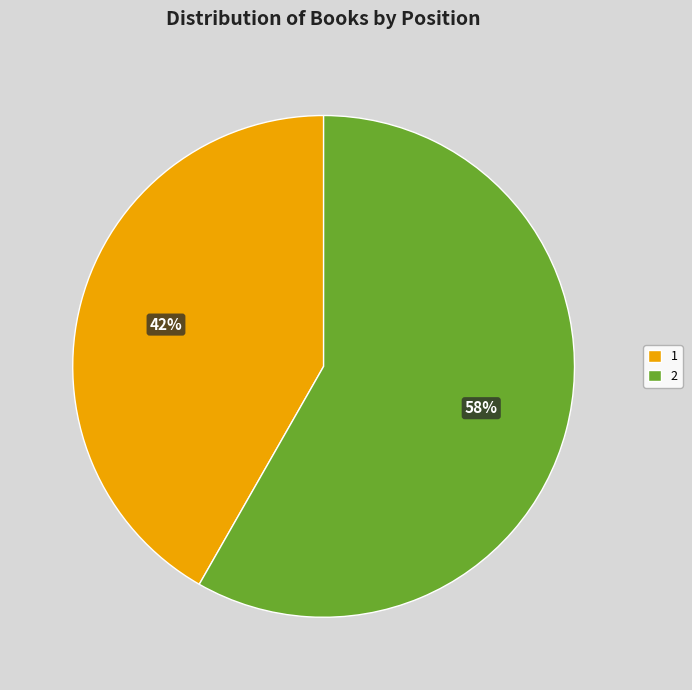

Which has a higher value, 2 or 1?

2